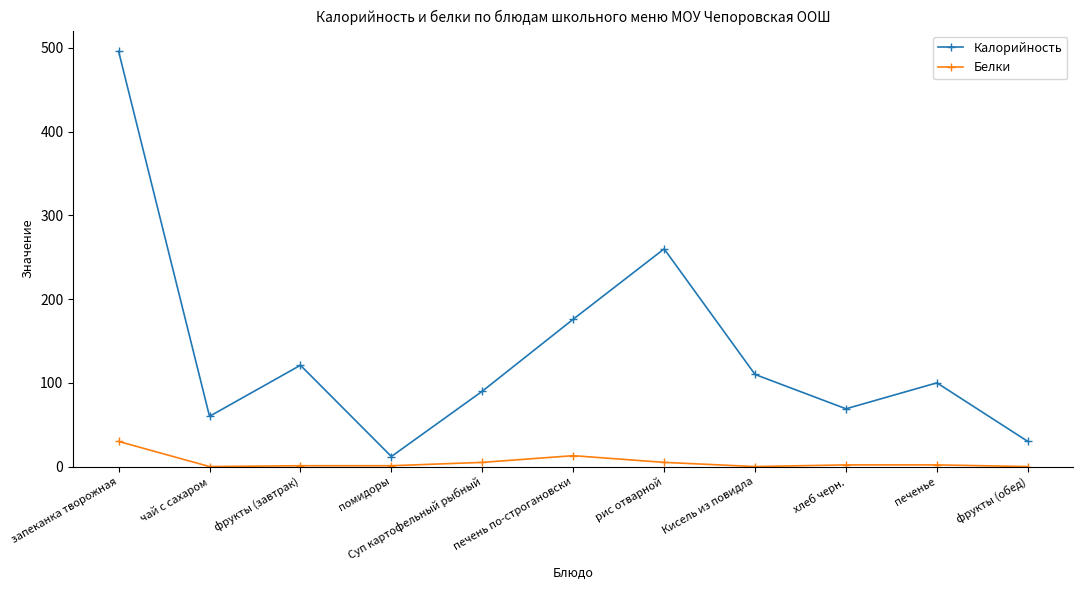

True or false: Белки has a value of 30 at запеканка творожная.

True